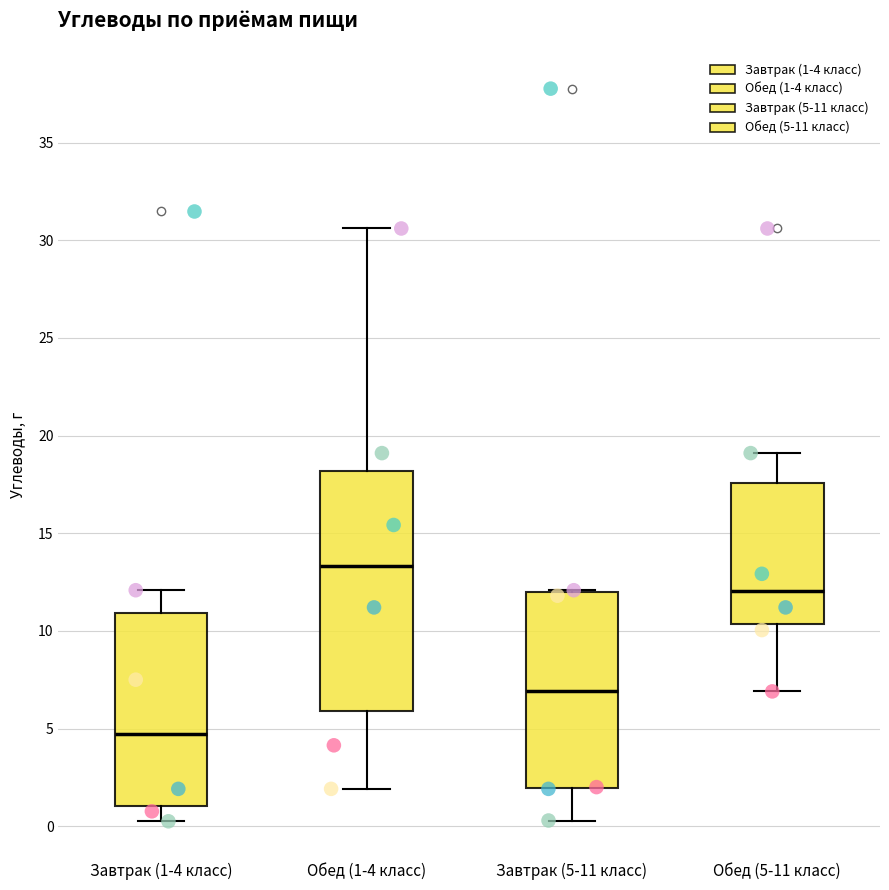

Reading left to right, read every box against the y-axis: the position of its median line, the range the box covers, and the ends of its whiskers. The values are not printed on the chart, so give them approximately, as read against the axis.

Завтрак (1-4 класс): median 4.5, box 1.0 to 11.0, whiskers 0.5 to 12.0
Обед (1-4 класс): median 13.5, box 6.0 to 18.0, whiskers 2.0 to 30.5
Завтрак (5-11 класс): median 7.0, box 2.0 to 12.0, whiskers 0.5 to 12.0
Обед (5-11 класс): median 12.0, box 10.5 to 17.5, whiskers 7.0 to 19.0